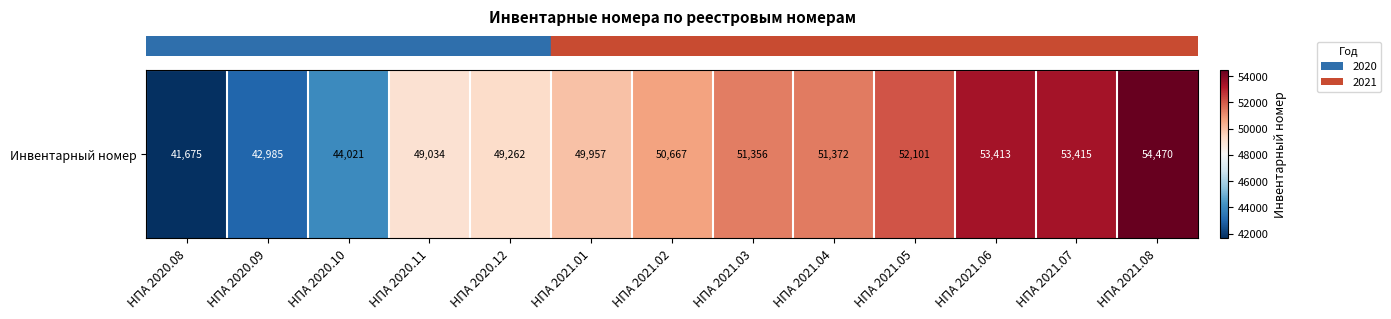

What is the difference between the maximum and second lowest values?

11485